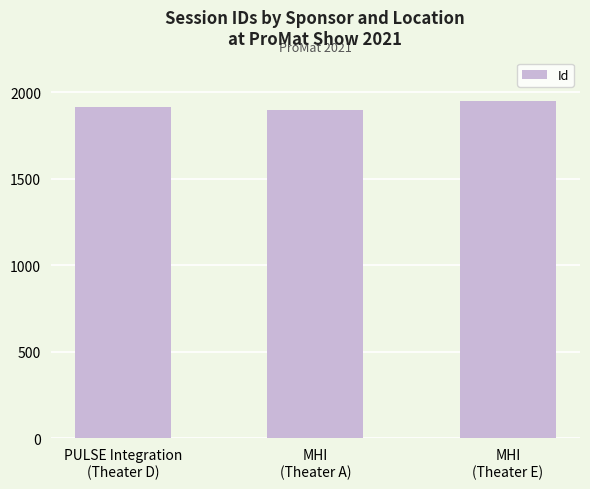

Are the bars horizontal?

No